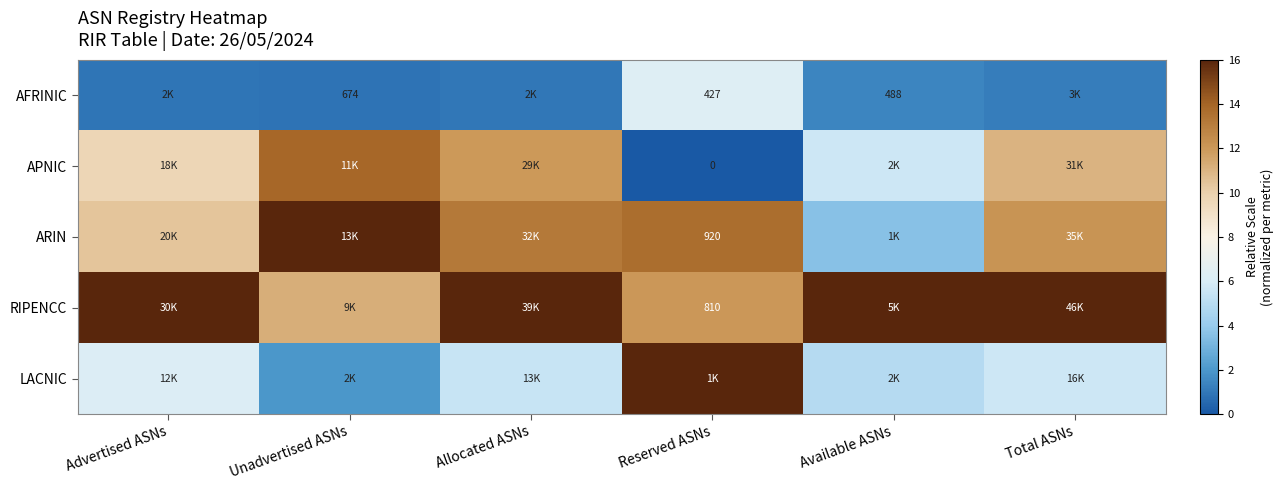

At which category is the sum across all series the highest?

Reserved ASNs